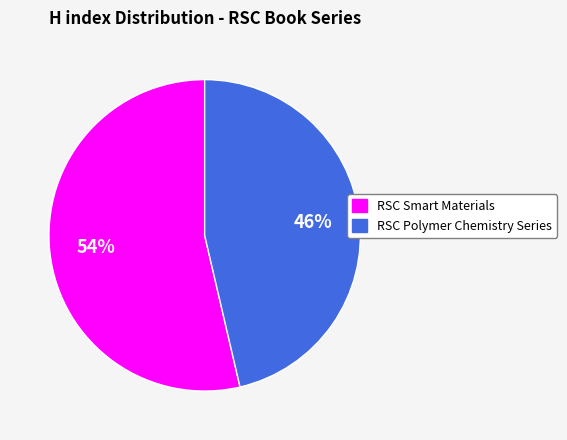

What is the majority slice?

RSC Smart Materials